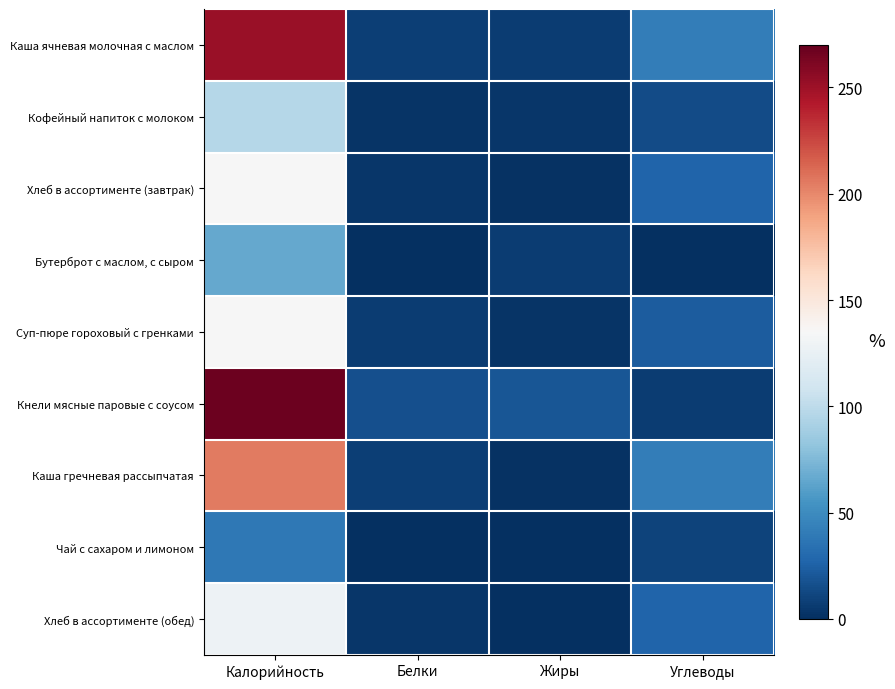

At which category does the chart reach its minimum across all series?

Жиры